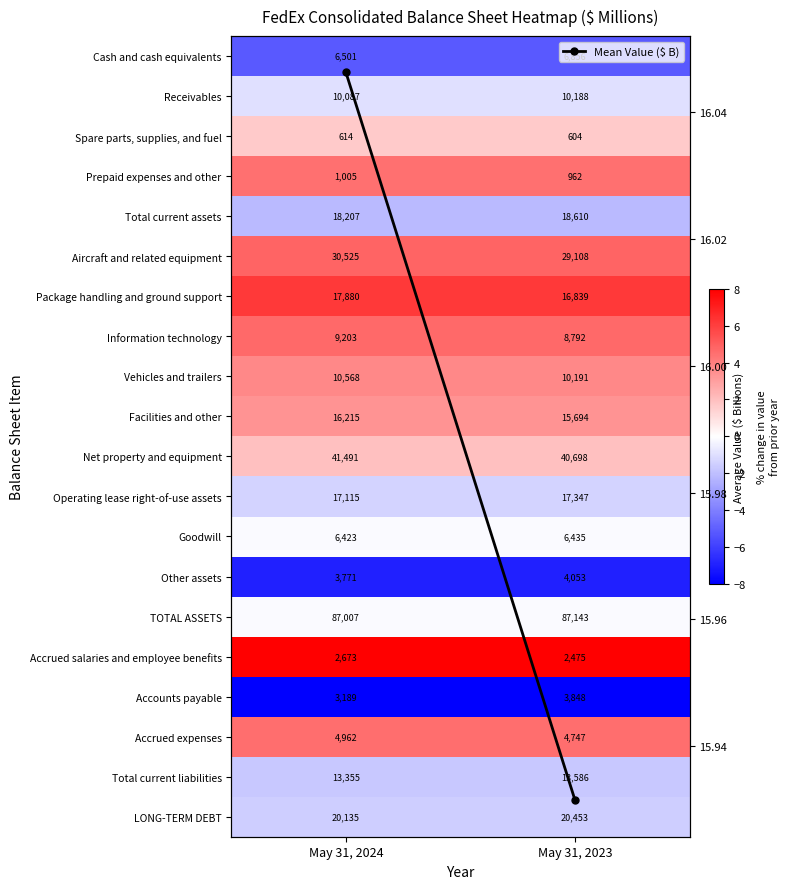

True or false: LONG-TERM DEBT has a value of -0.4 at May 31, 2023.

False